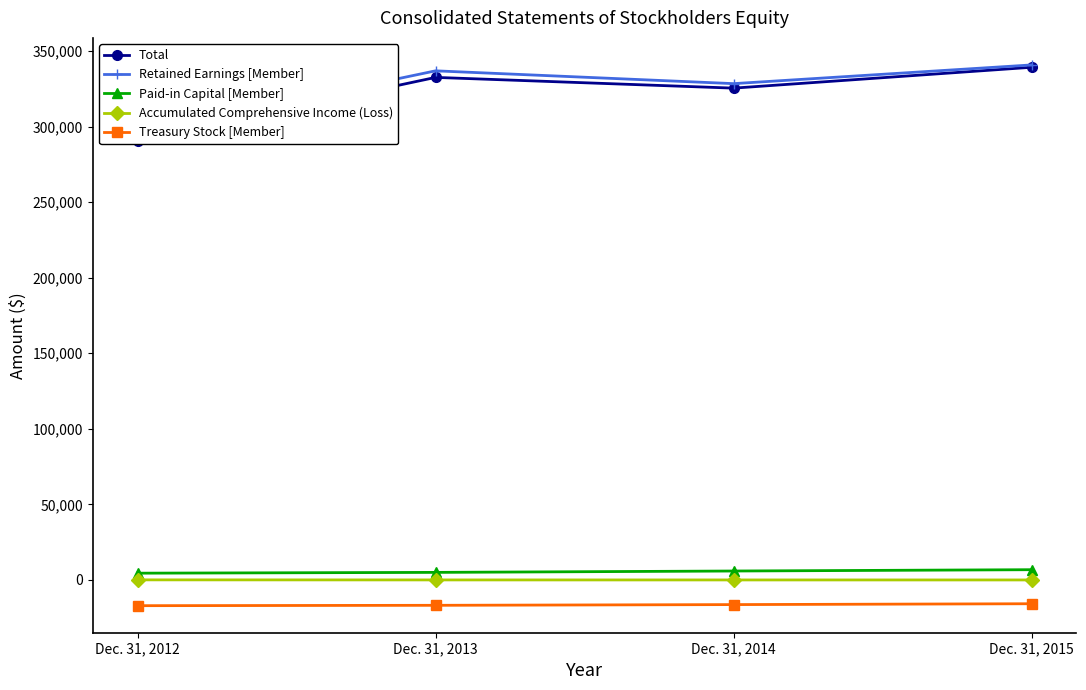

At which category does the chart reach its minimum across all series?

Dec. 31, 2012